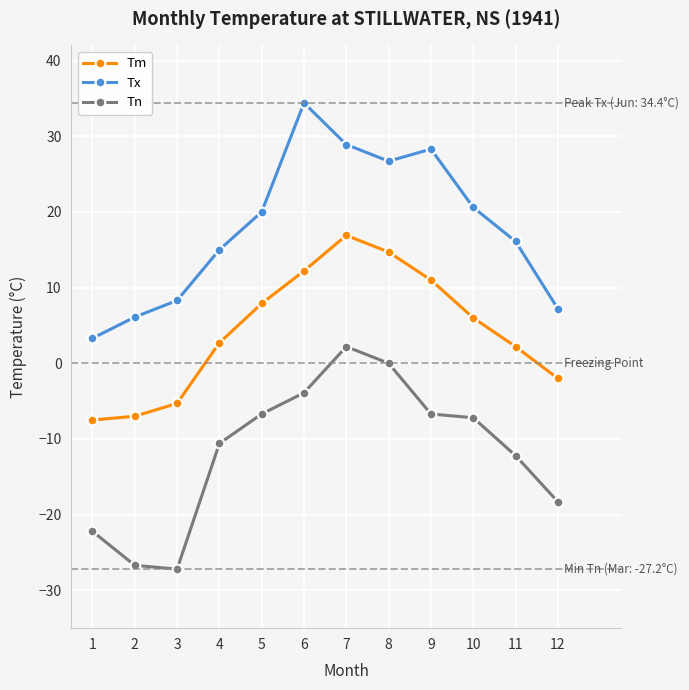

At 9, list the series in order from largest to smallest.

Tx, Tm, Tn